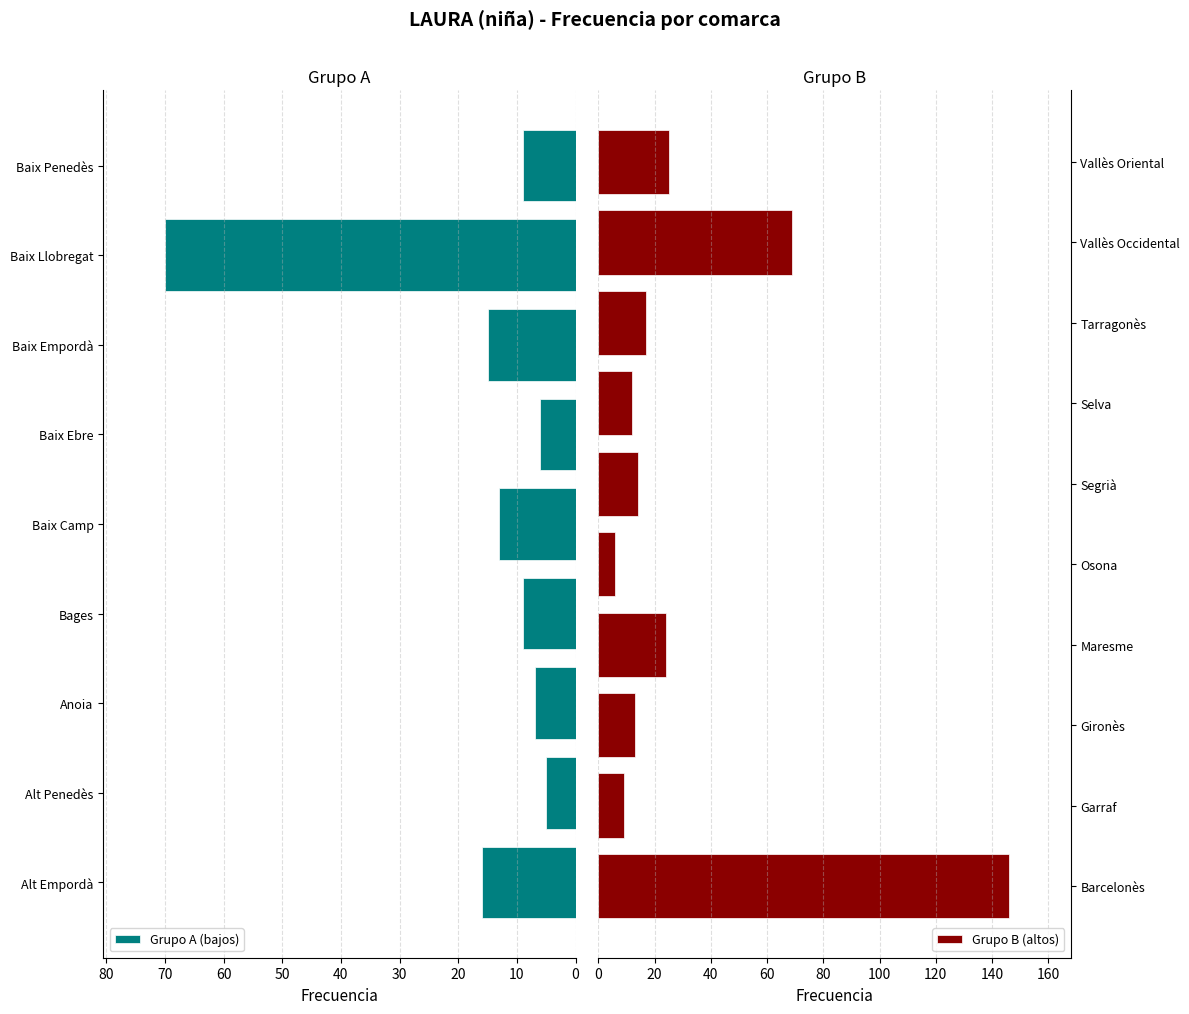

The chart shows a value of 9 at Garraf. True or false?

True